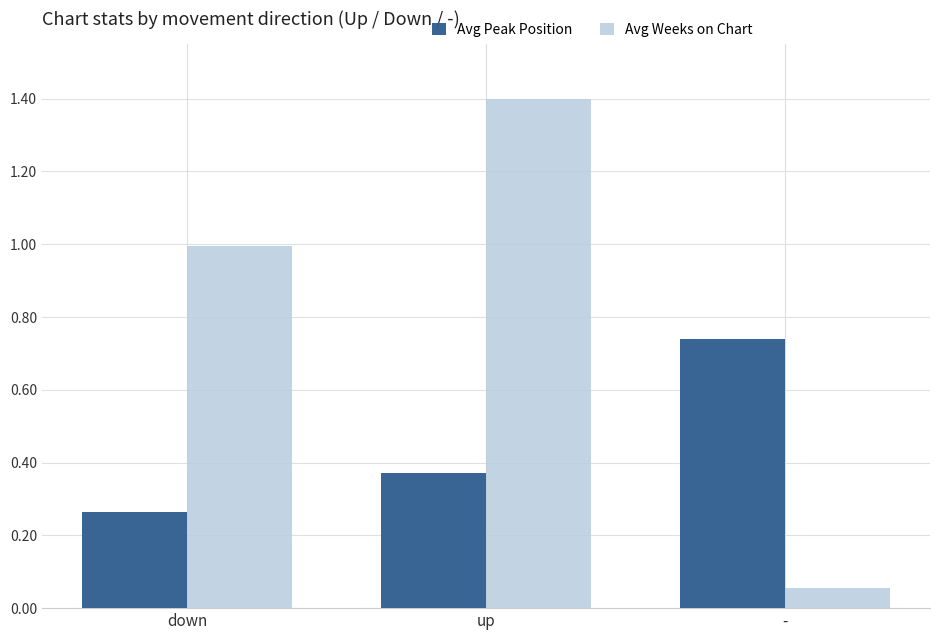

What are all the series names shown in the legend?

Avg Peak Position, Avg Weeks on Chart